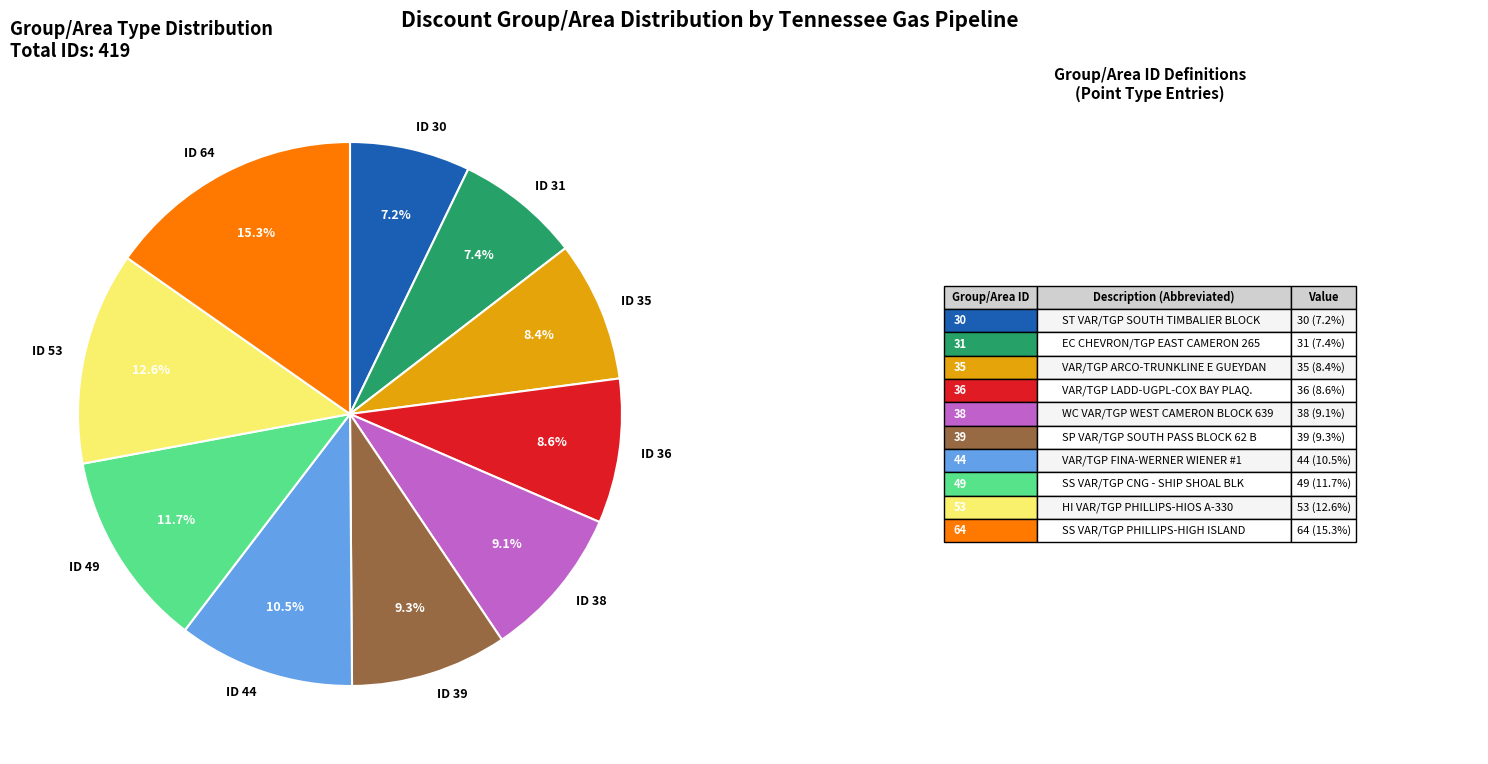

Which slice is the largest?

ID 64